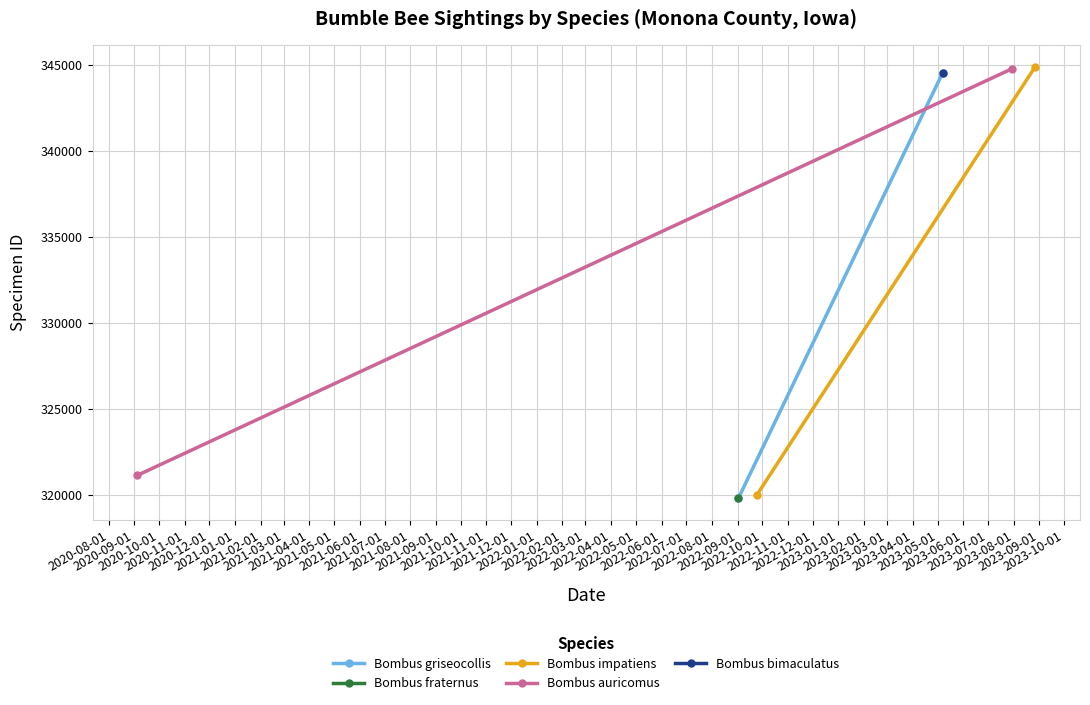

Is it true that Bombus auricomus equals 225121 at 2020-09-01?

False